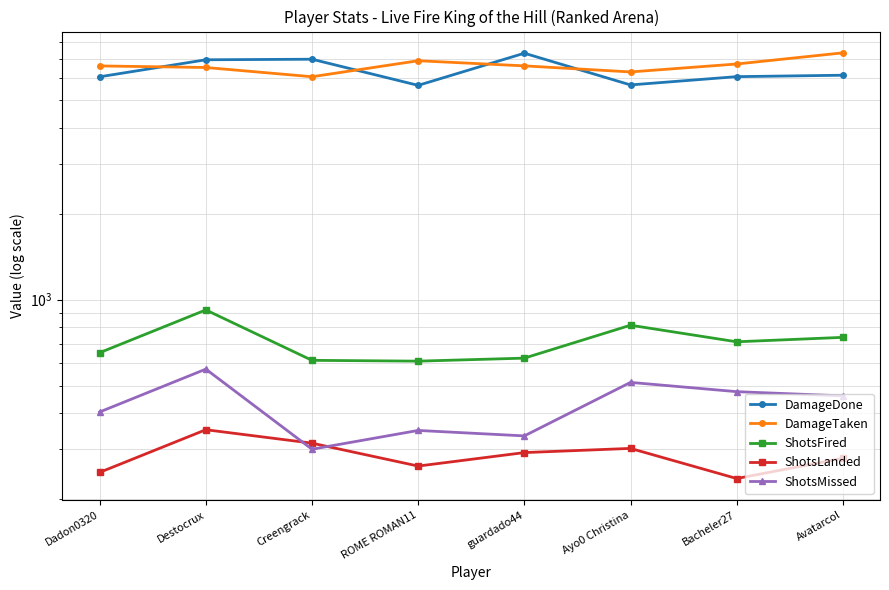

Is it true that ShotsLanded equals 248 at Dadon0320?

True